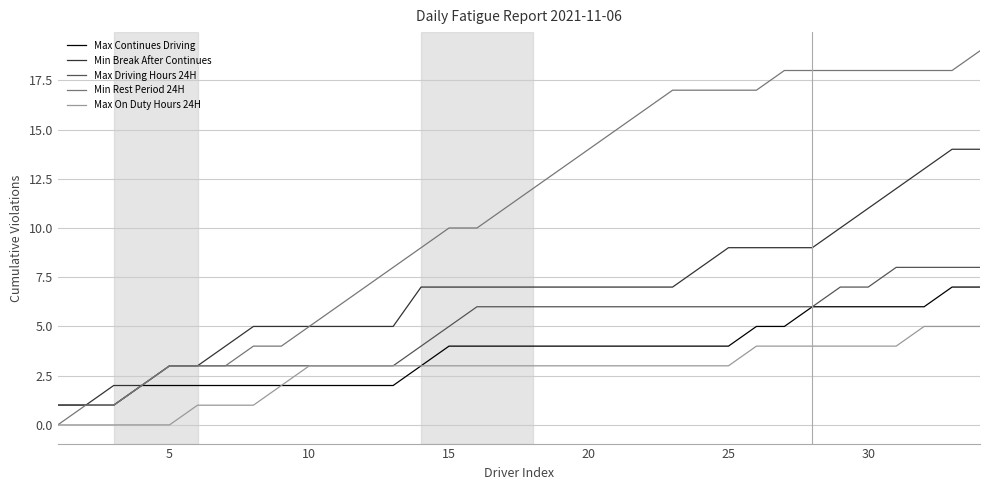

What are all the series names shown in the legend?

Max Continues Driving, Min Break After Continues, Max Driving Hours 24H, Min Rest Period 24H, Max On Duty Hours 24H